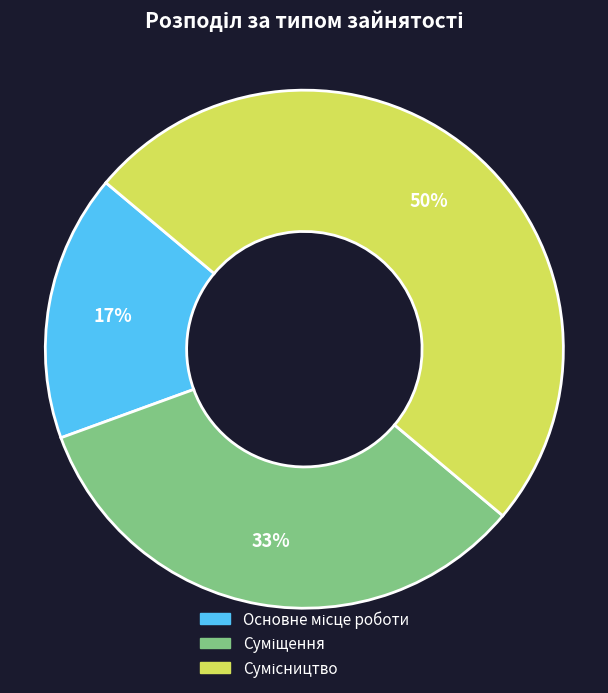

Count the number of slices in the pie.

3